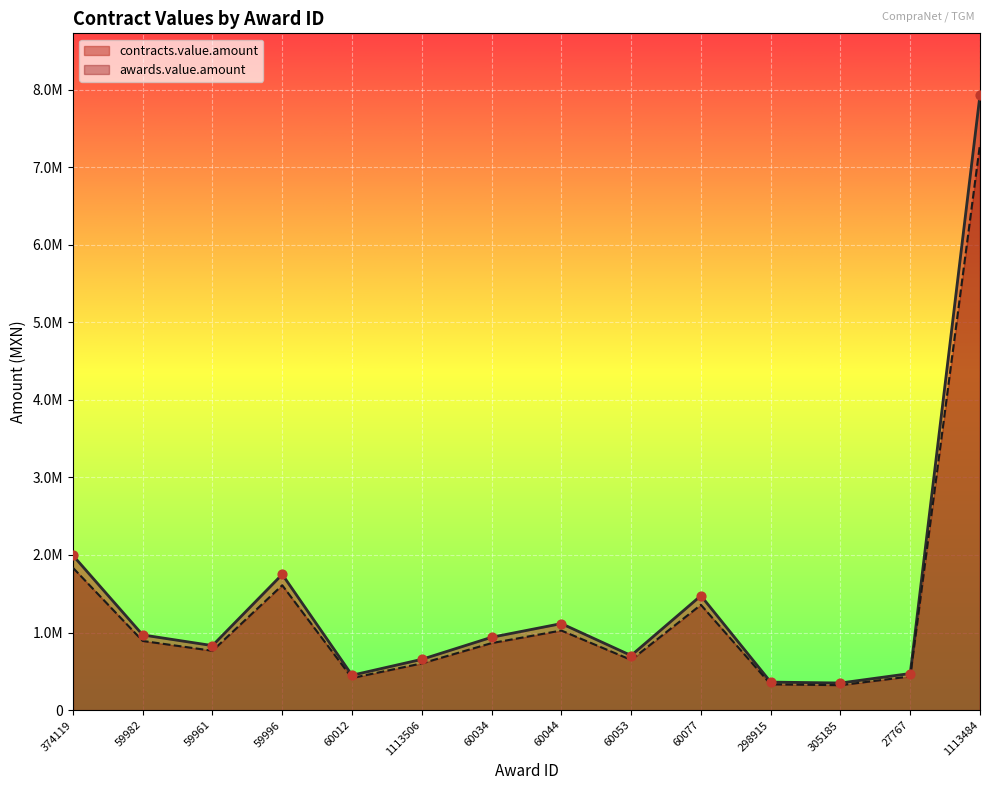

What are all the series names shown in the legend?

contracts.value.amount, awards.value.amount